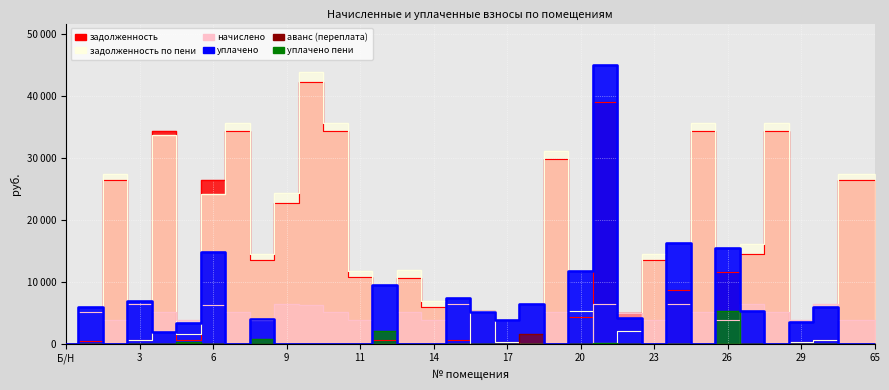

True or false: начислено and уплачено пени cross at least once.

True